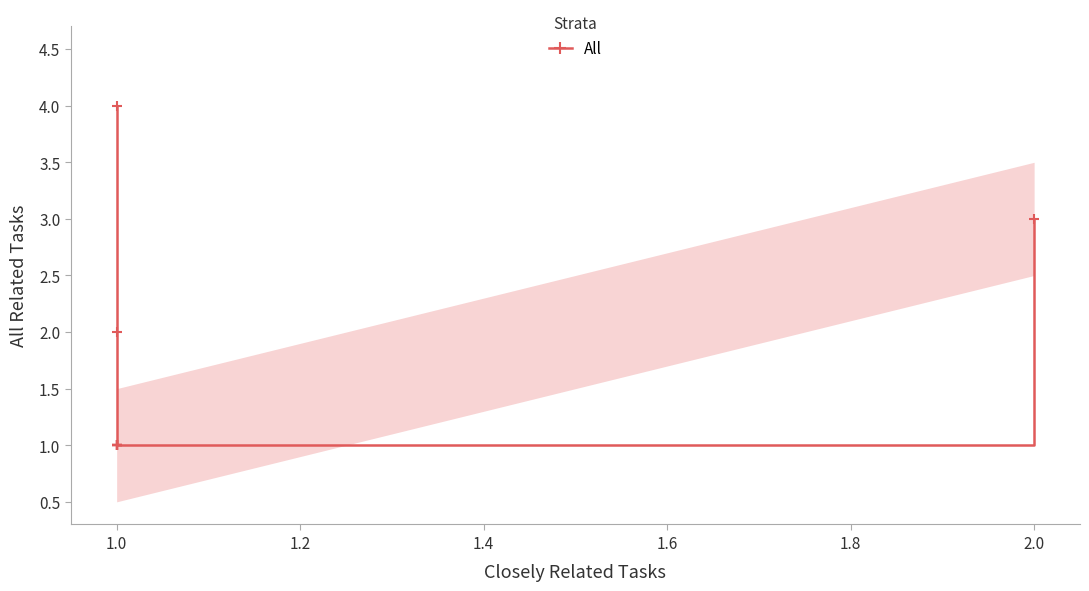

What is the greatest value displayed?

4